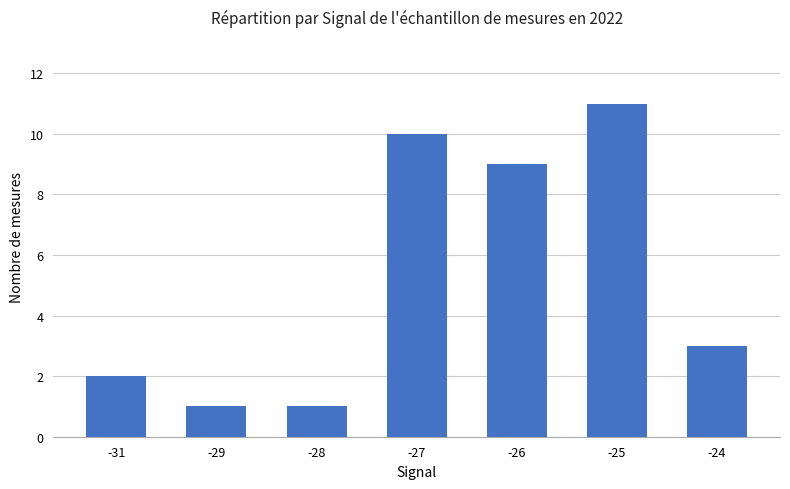

At which category does the chart reach its peak across all series?

-25